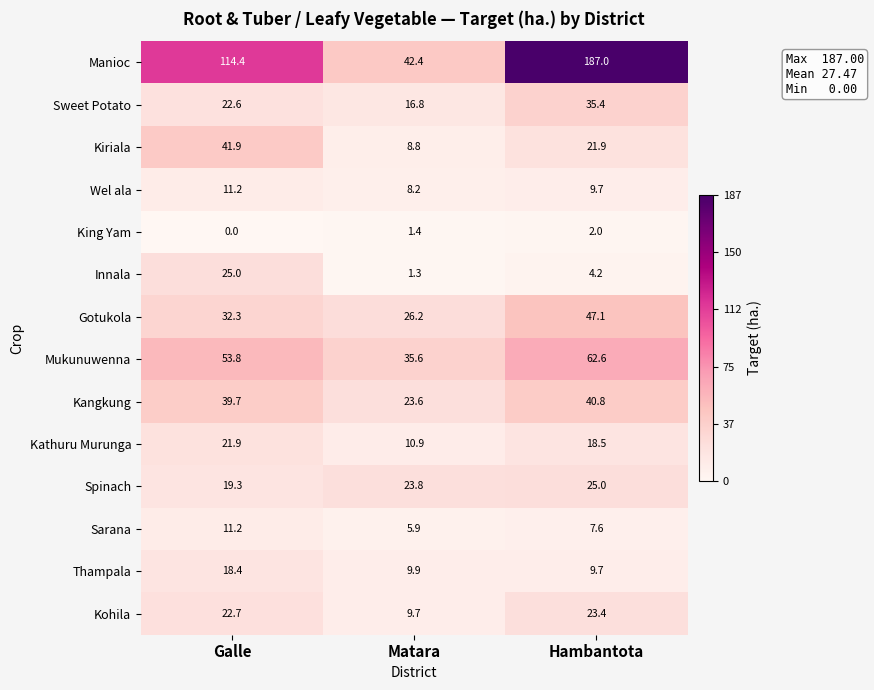

List the labels in order of Wel ala value, smallest first.

Matara, Hambantota, Galle